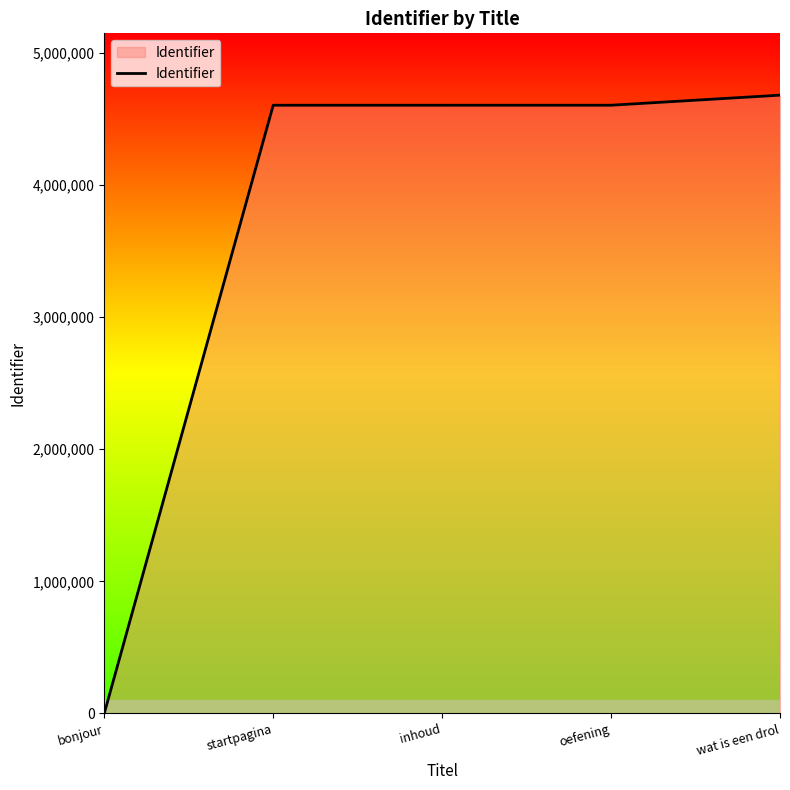

Where is the data nearest to the value 2341050?

startpagina